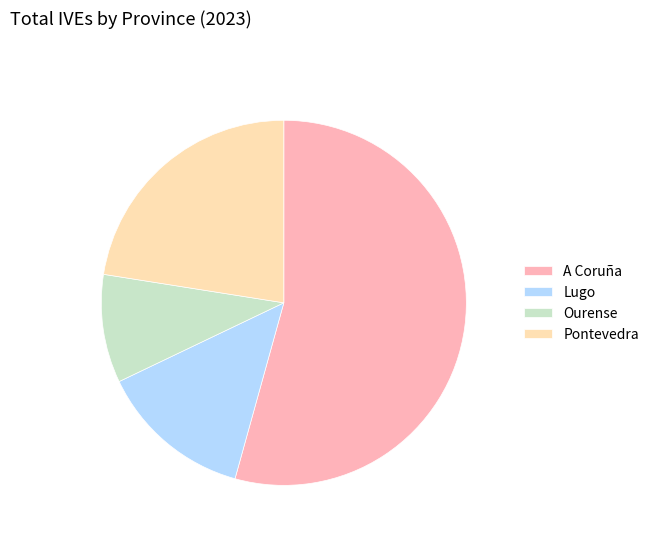

Approximately how many times larger is the value at Ourense compared to A Coruña?

0.2